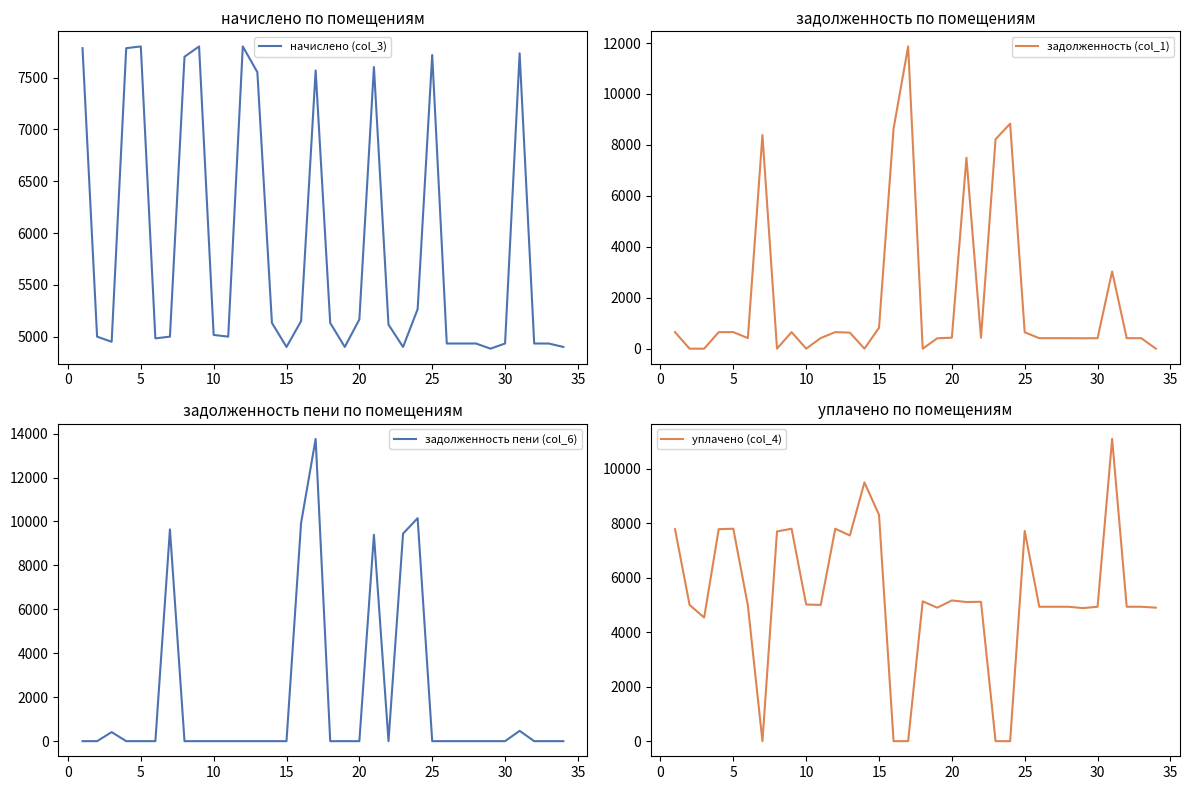

Reading right to left, extract all data points from this chart.

начислено (col_3): 4901.8	4934.9	4934.9	7733.5	4934.9	4885.2	4934.9	4934.9	4934.9	7717.0	5266.1	4901.8	5117.0	7601.3	5166.7	4901.8	5133.6	7568.0	5150.2	4901.8	5133.6	7551.4	7799.8	5001.1	5017.7	7799.8	7700.4	5001.1	4984.6	7799.8	7783.2	4951.4	5001.1	7783.2
задолженность (col_1): 0.0	411.2	411.2	3033.3	411.2	407.1	411.2	411.2	411.2	643.1	8834.0	8222.9	426.4	7495.6	430.6	408.5	0.0	11865.6	8639.6	817.0	0.0	629.3	650.0	416.8	0.0	650.0	0.0	8389.6	415.4	650.0	648.6	0.0	0.0	648.6
задолженность пени (col_6): 0.0	0.0	0.0	470.6	0.0	0.0	0.0	0.0	0.0	0.0	10150.6	9448.3	0.0	9395.9	0.0	0.0	0.0	13757.6	9927.1	0.0	0.0	0.0	0.0	0.0	0.0	0.0	0.0	9639.8	0.0	0.0	0.0	412.6	0.0	0.0
уплачено (col_4): 4901.8	4934.9	4934.9	11096.0	4934.9	4885.2	4934.9	4934.9	4934.9	7717.0	0.0	0.0	5117.0	5108.7	5166.7	4901.8	5133.6	0.0	0.0	8311.7	9498.4	7551.4	7799.8	5001.1	5017.7	7799.8	7700.4	0.0	4984.6	7799.8	7783.2	4538.8	5001.1	7783.2